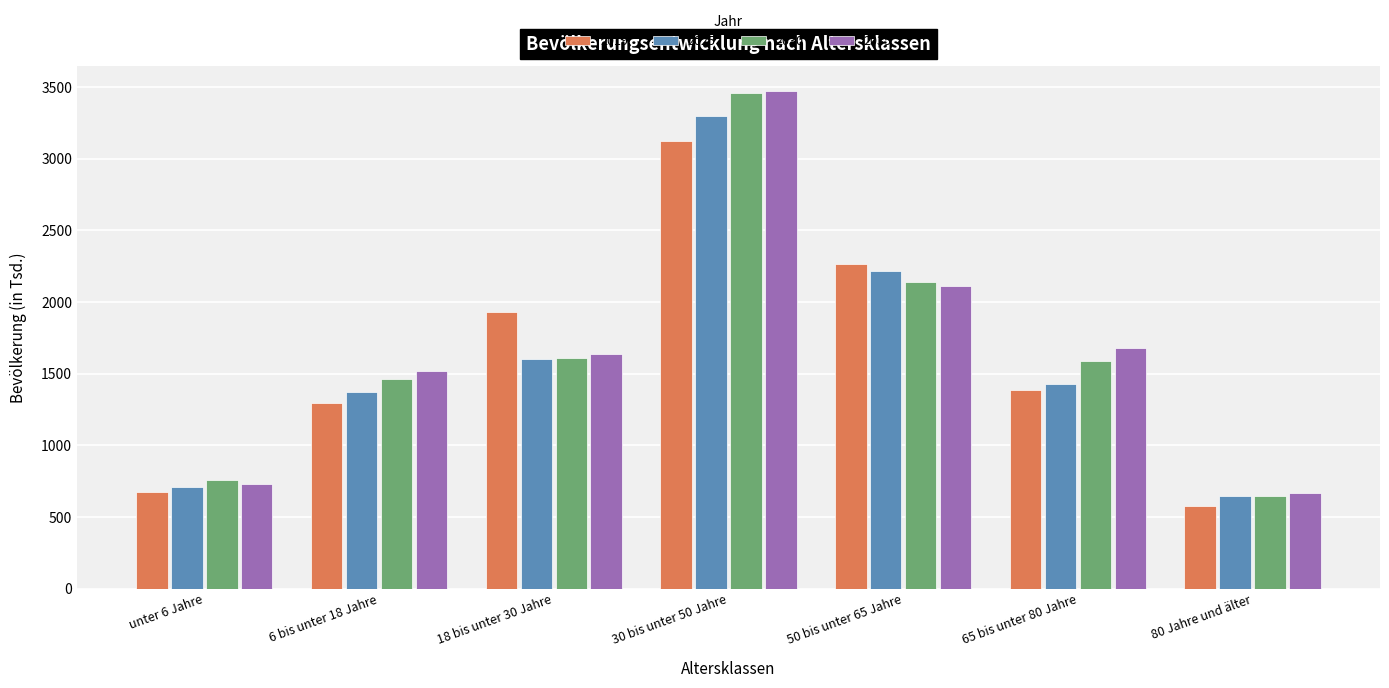

Reading left to right, extract all data points from this chart.

2019: 673	1293	1931	3123	2263	1387	579
2025: 710	1370	1600	3300	2220	1430	650
2030: 760	1460	1610	3460	2140	1590	650
2035: 730	1520	1640	3470	2110	1680	670